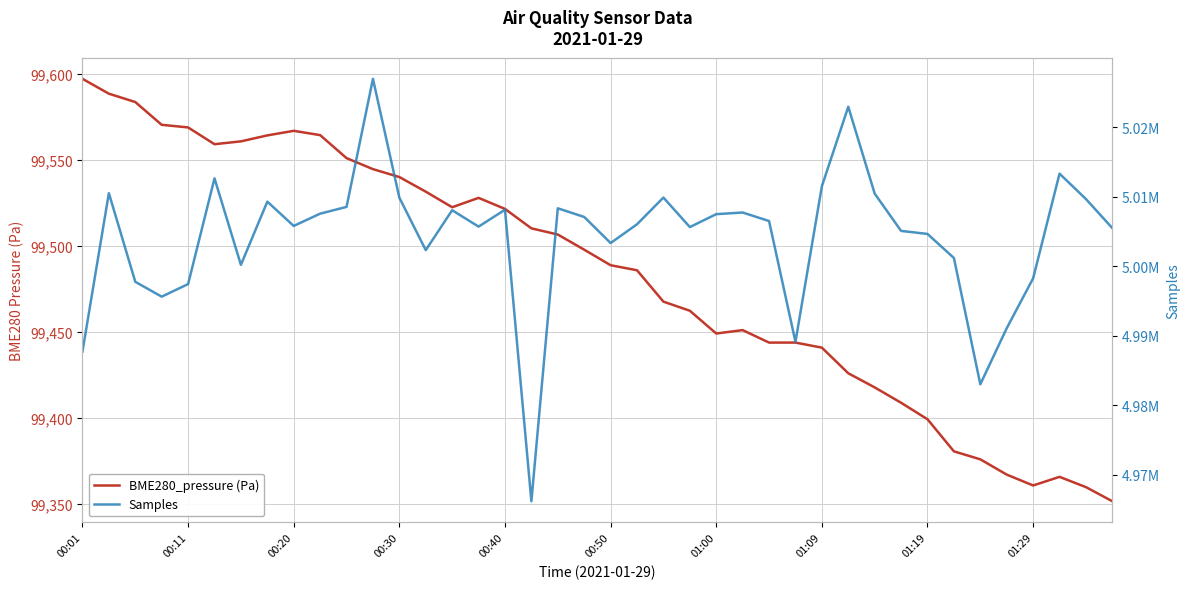

True or false: Samples and BME280_pressure (Pa) cross at least once.

False